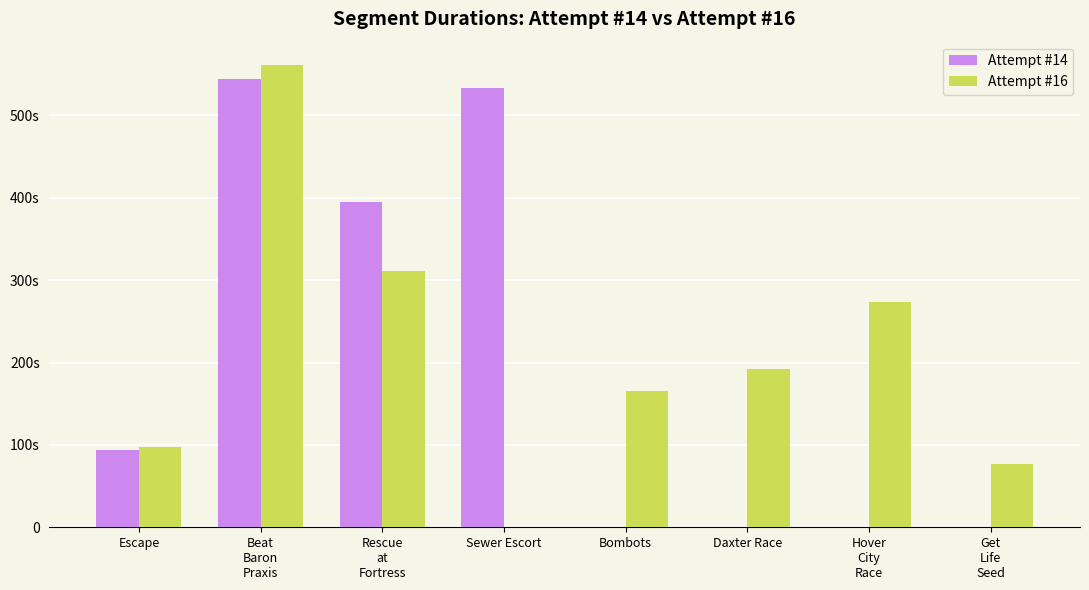

What are all the series names shown in the legend?

Attempt #14, Attempt #16